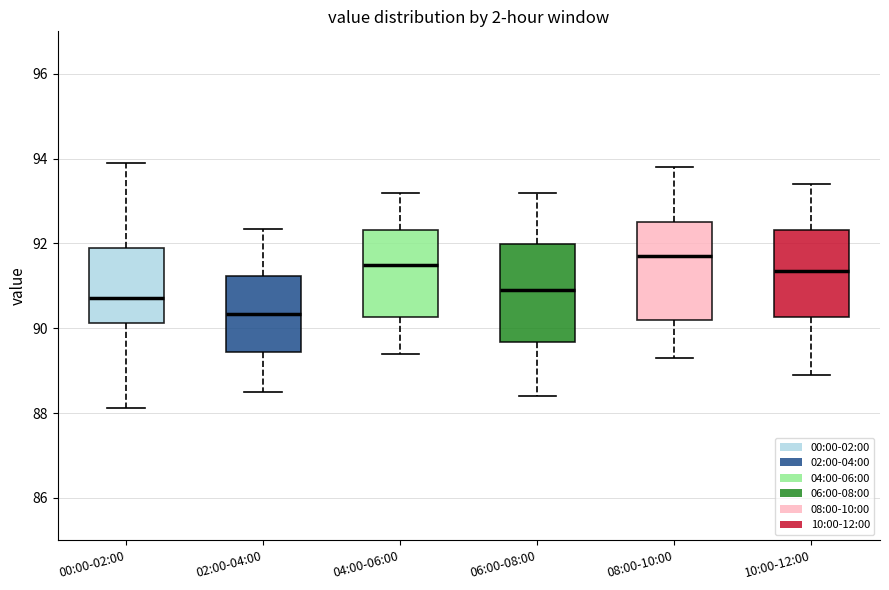

Where is the lower edge of the box for 00:00-02:00 on the y-axis? The values are not printed on the chart, so give them approximately, as read against the axis.

90.2